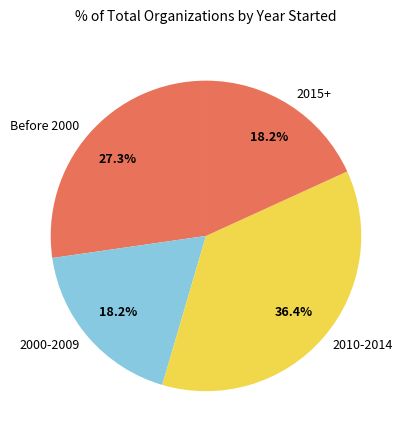

Which category has the biggest portion of the pie?

2010-2014